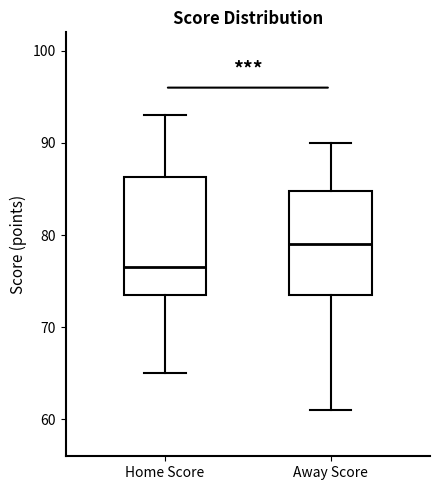

Reading left to right, read every box against the y-axis: the position of its median line, the range the box covers, and the ends of its whiskers. The values are not printed on the chart, so give them approximately, as read against the axis.

Home Score: median 77, box 74 to 86, whiskers 65 to 93
Away Score: median 79, box 74 to 85, whiskers 61 to 90